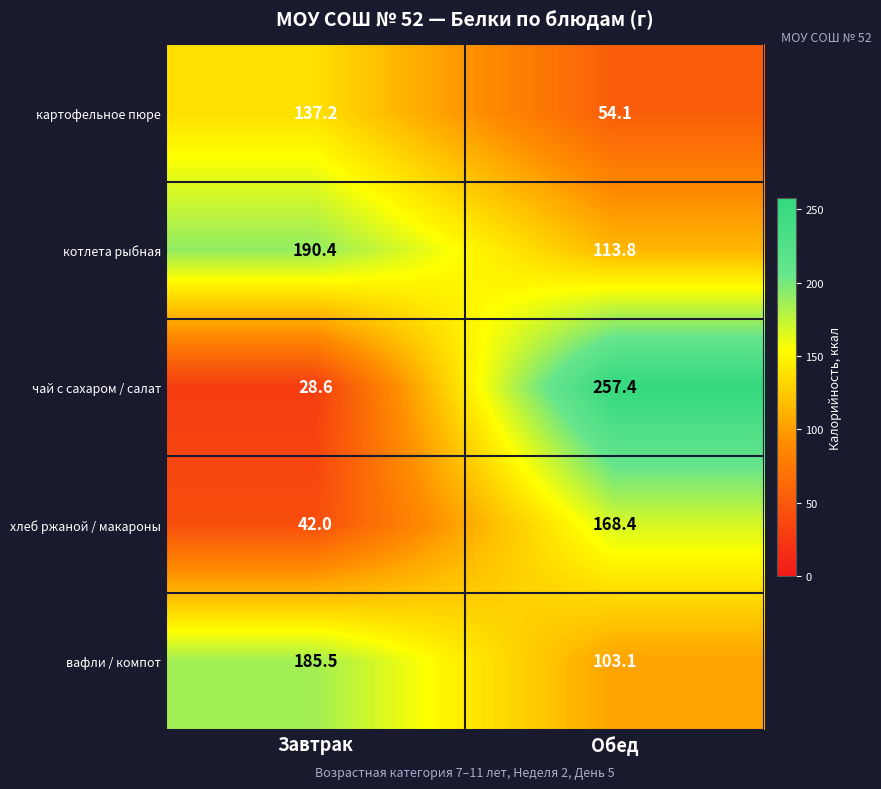

What is the sum of the вафли / компот values at Завтрак and Обед?

288.6